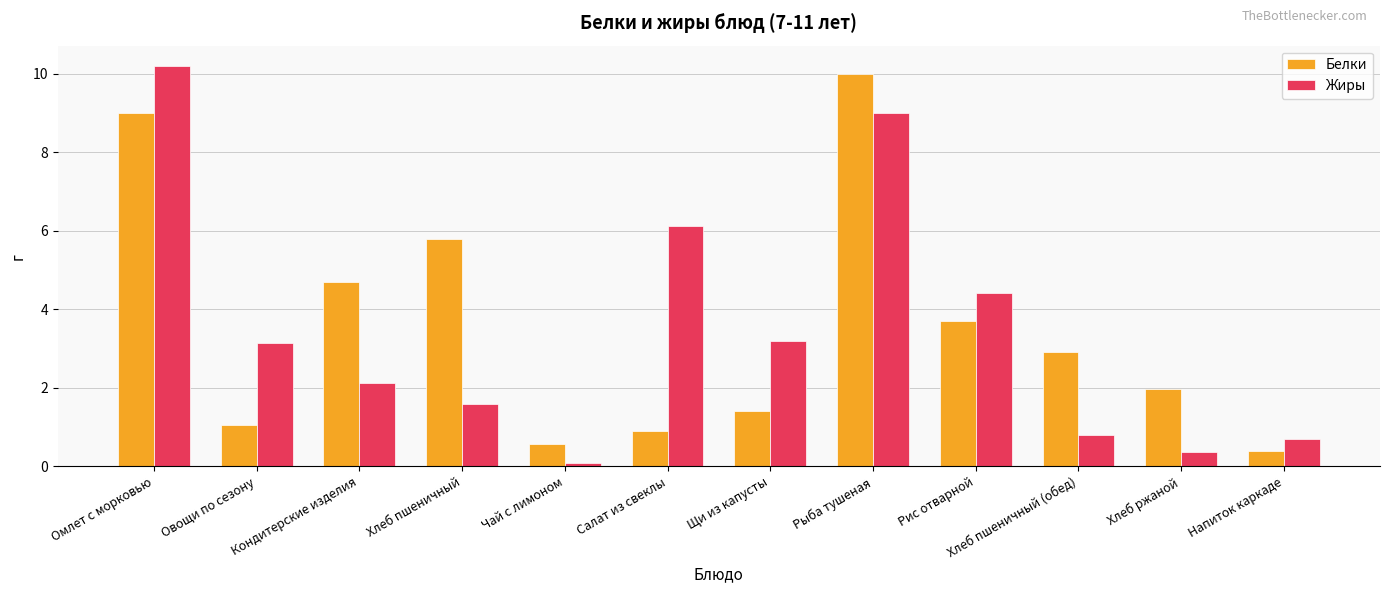

What is the smallest value displayed?

0.1